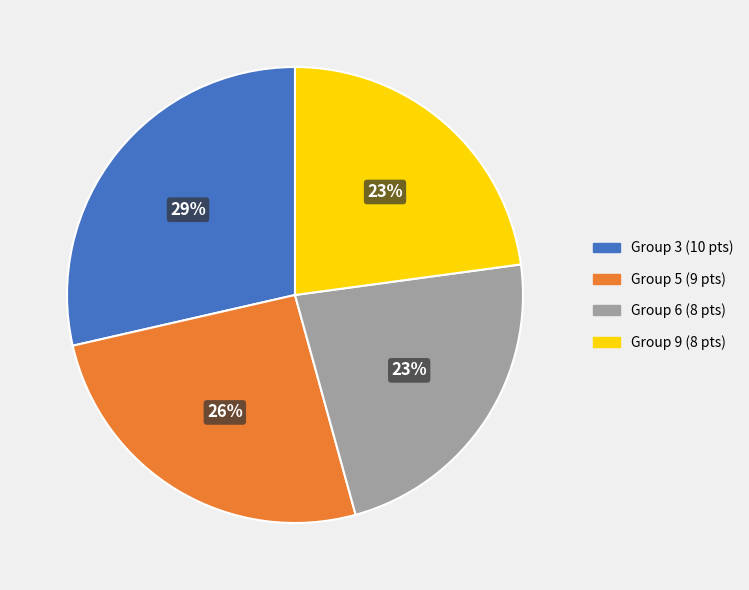

To the nearest percent, what is the difference between the largest and smallest slice percentages?

6%